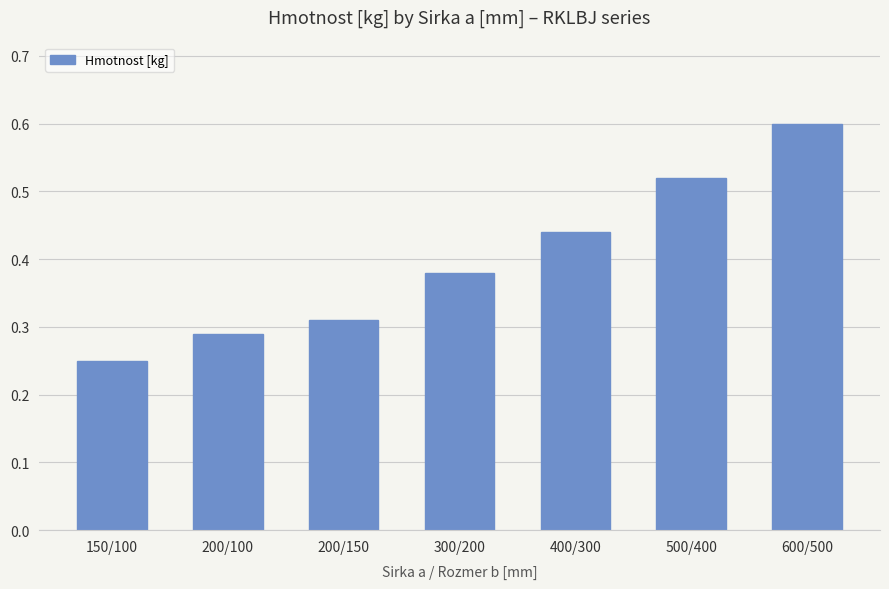

What is the maximum value shown in the chart?

0.6